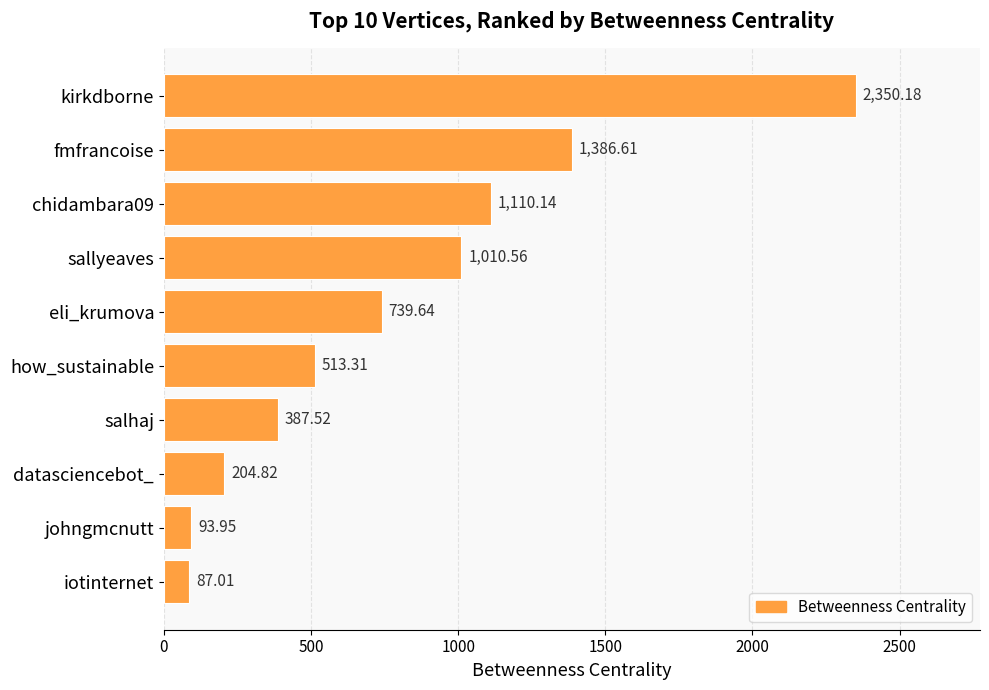

Which category has the highest value across all series?

kirkdborne